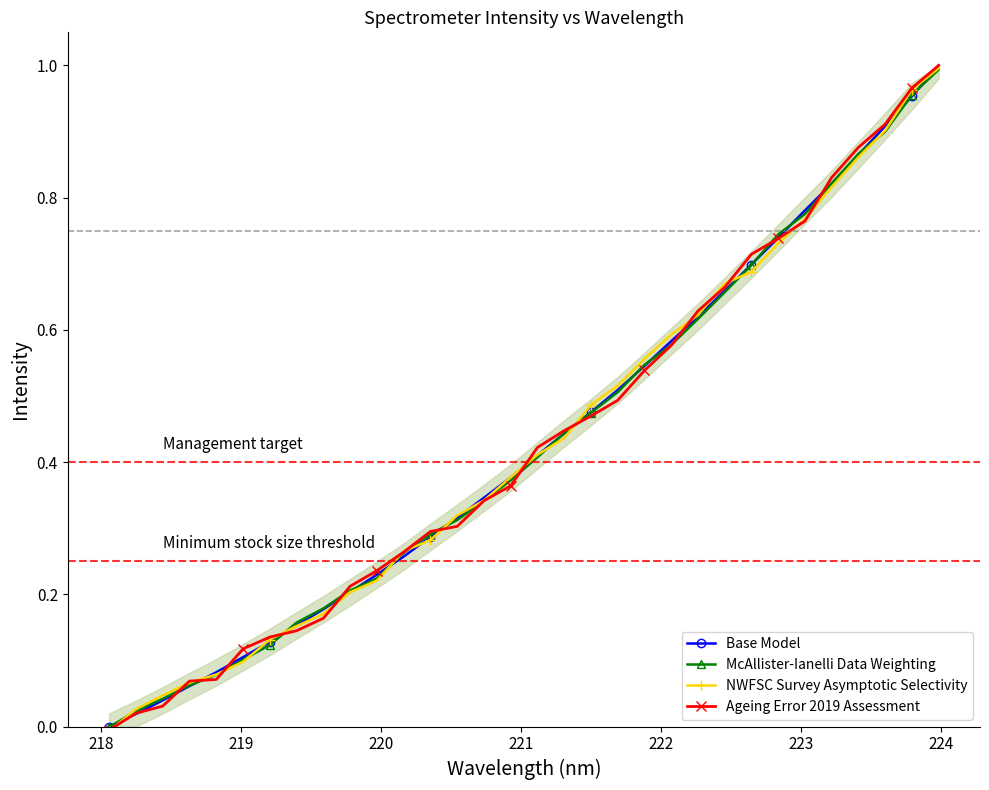

At which label does NWFSC Survey Asymptotic Selectivity first exceed 0?

218